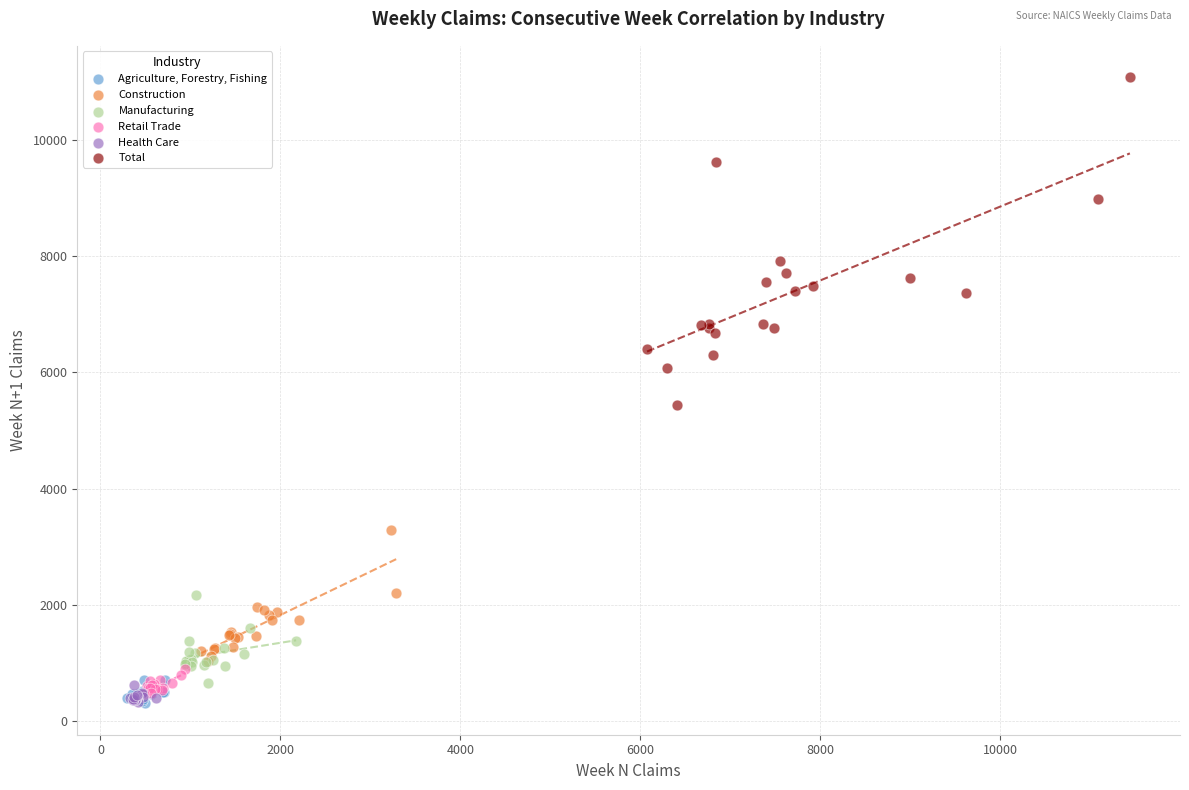

Which series reaches the maximum Y coordinate?

Total